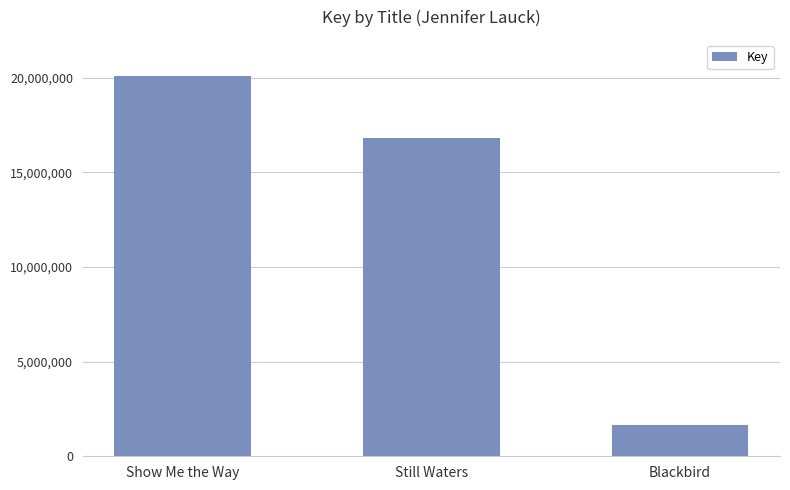

List the labels in order of value, smallest first.

Blackbird, Still Waters, Show Me the Way